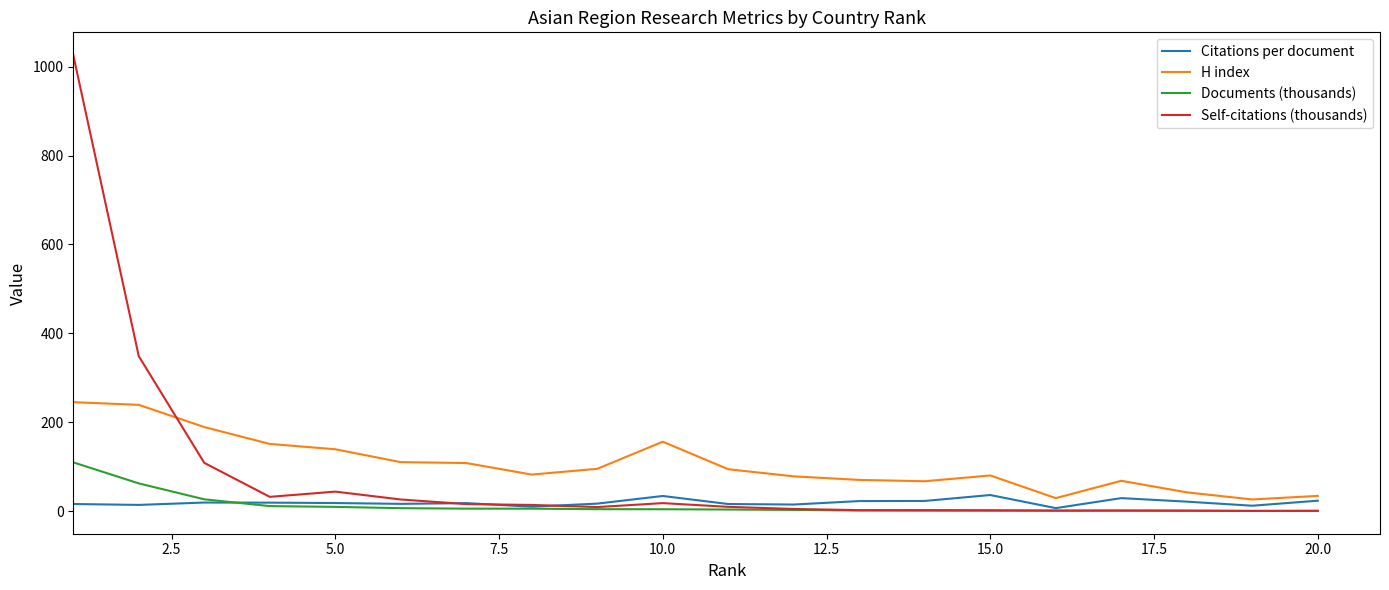

List the series in order of their peak value, lowest first.

Citations per document, Documents (thousands), H index, Self-citations (thousands)